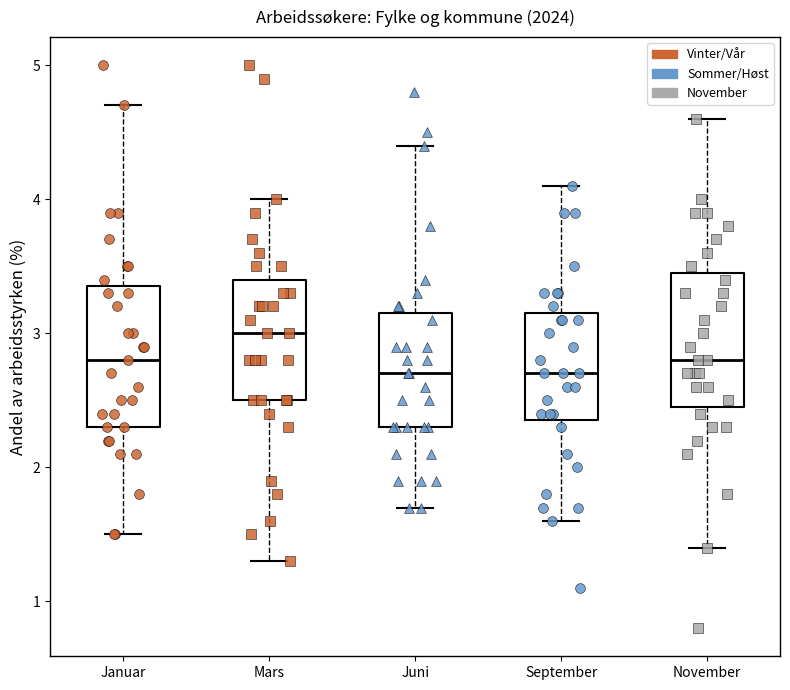

Reading left to right, transcribe this box plot: for each box, give where its median line is, the range the box spans, and where its two whiskers end, as read against the y-axis. The values are not printed on the chart, so give them approximately, as read against the axis.

Januar: median 2.8, box 2.3 to 3.4, whiskers 1.5 to 4.7
Mars: median 3.0, box 2.5 to 3.4, whiskers 1.3 to 4.0
Juni: median 2.7, box 2.3 to 3.2, whiskers 1.7 to 4.4
September: median 2.7, box 2.4 to 3.2, whiskers 1.6 to 4.1
November: median 2.8, box 2.5 to 3.5, whiskers 1.4 to 4.6